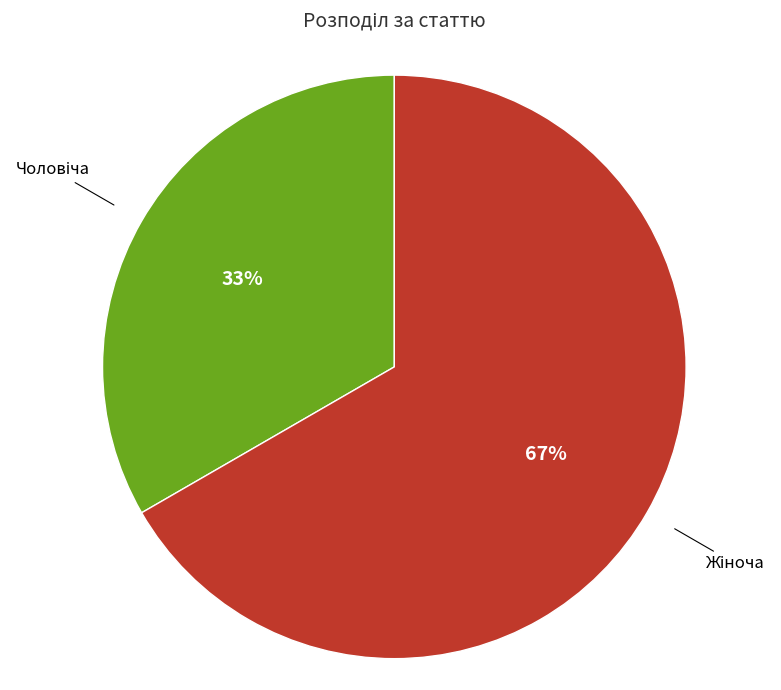

To the nearest percent, what is the average slice percentage?

50%